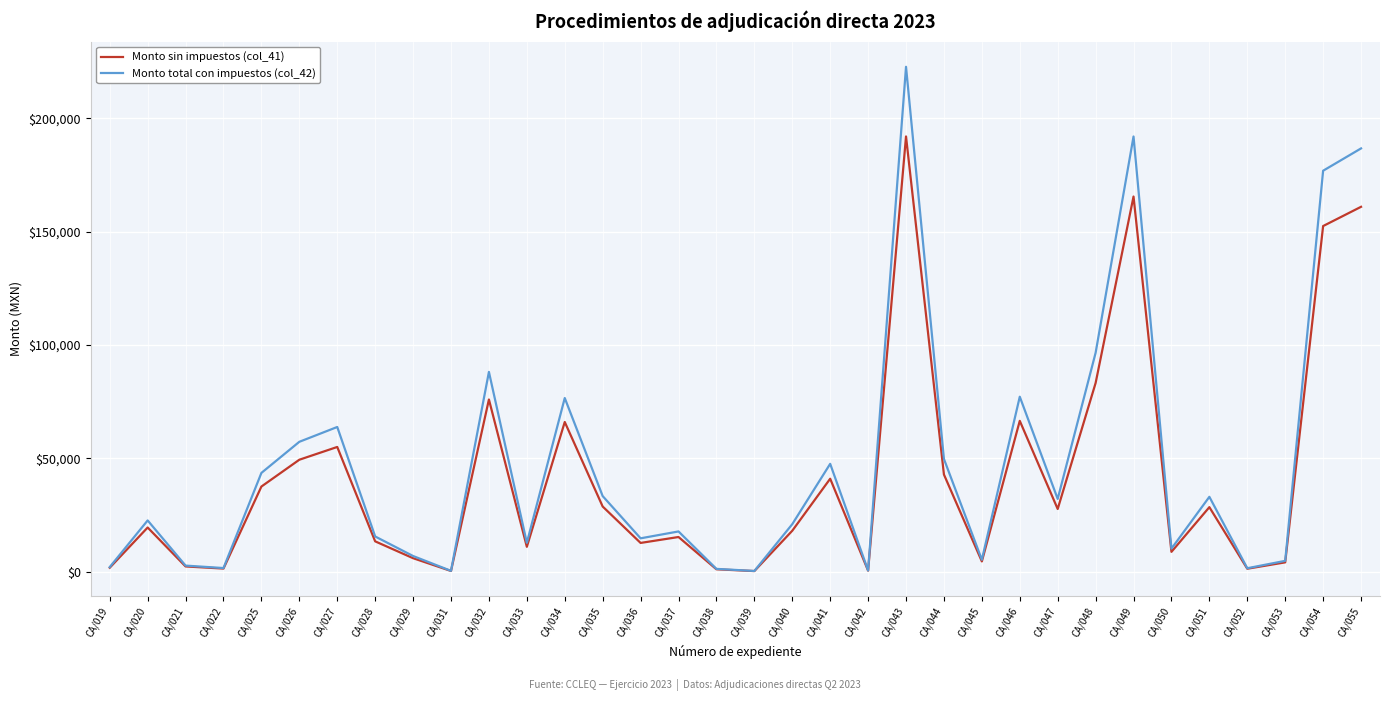

What is the minimum value shown in the chart?

310.0